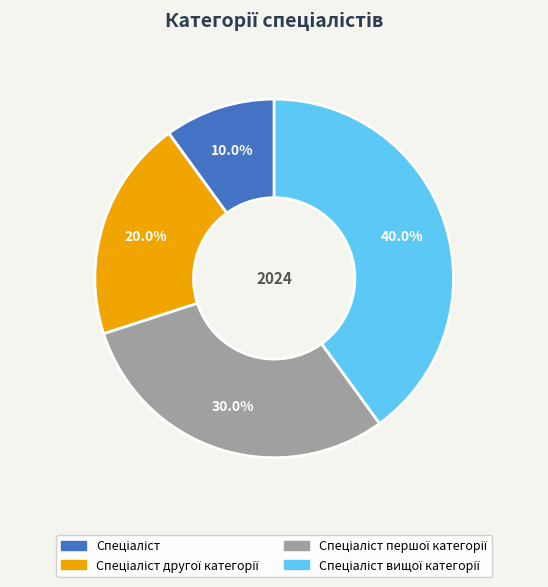

To the nearest percent, what is the average slice percentage?

25%